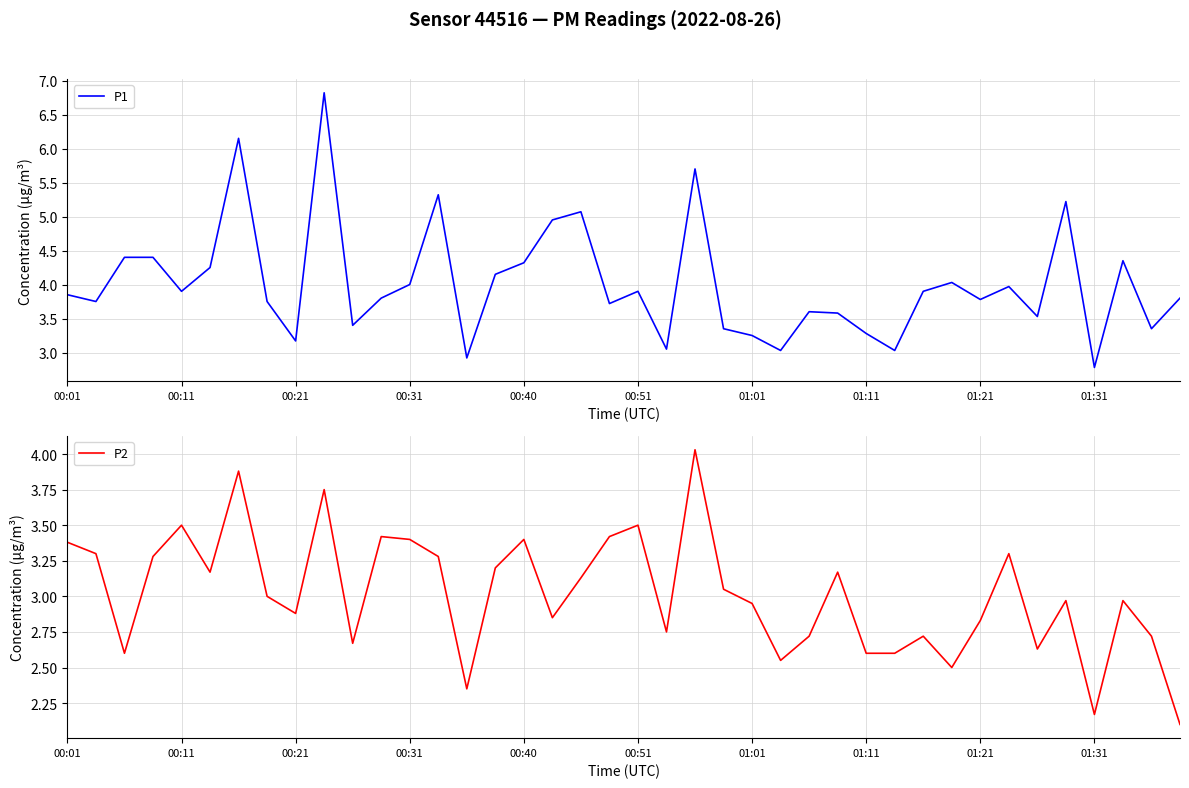

Rank the series by their maximum value, from lowest to highest.

P2, P1